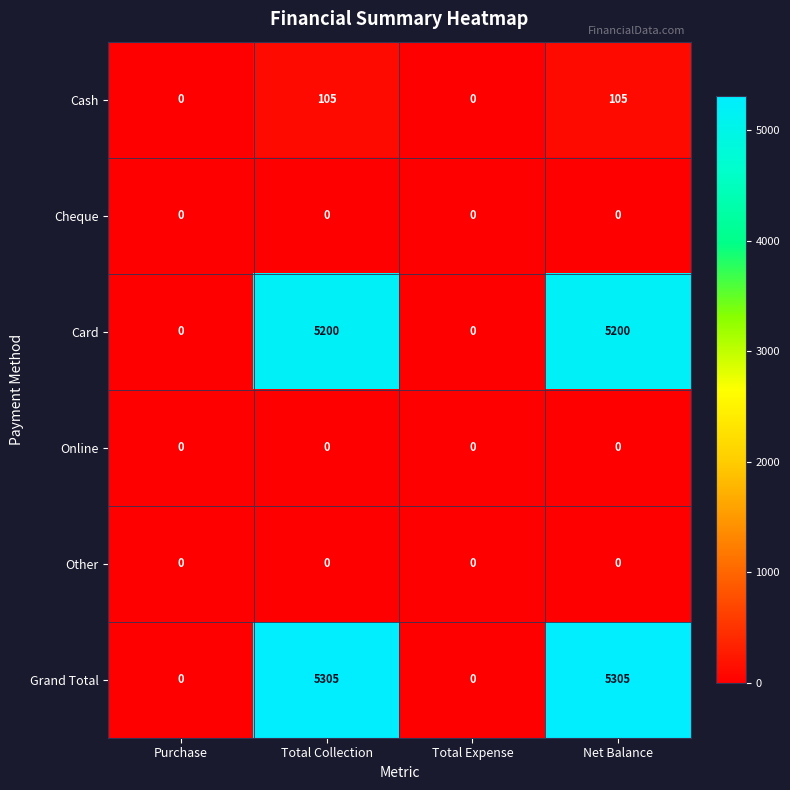

The Grand Total series shows 2579 at Purchase. True or false?

False